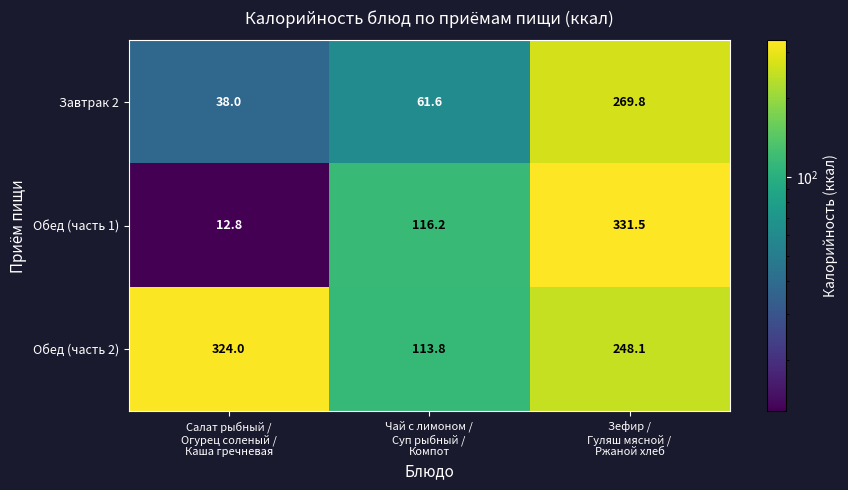

Rank the series by their average value, from highest to lowest.

Обед (часть 2), Обед (часть 1), Завтрак 2